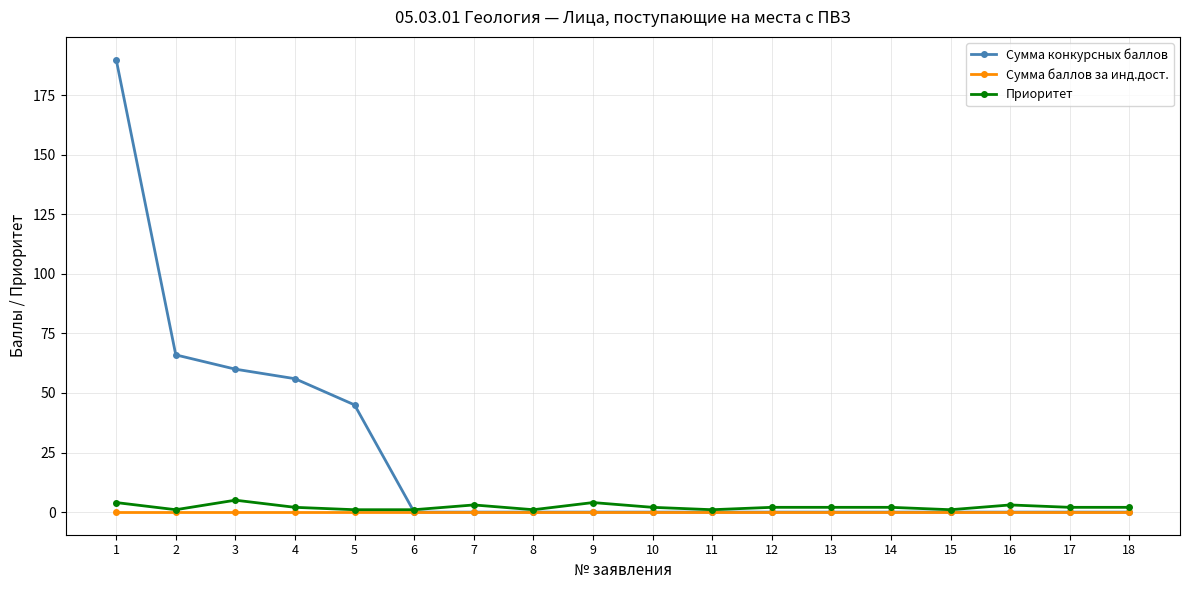

Does the chart have visible grid lines?

Yes